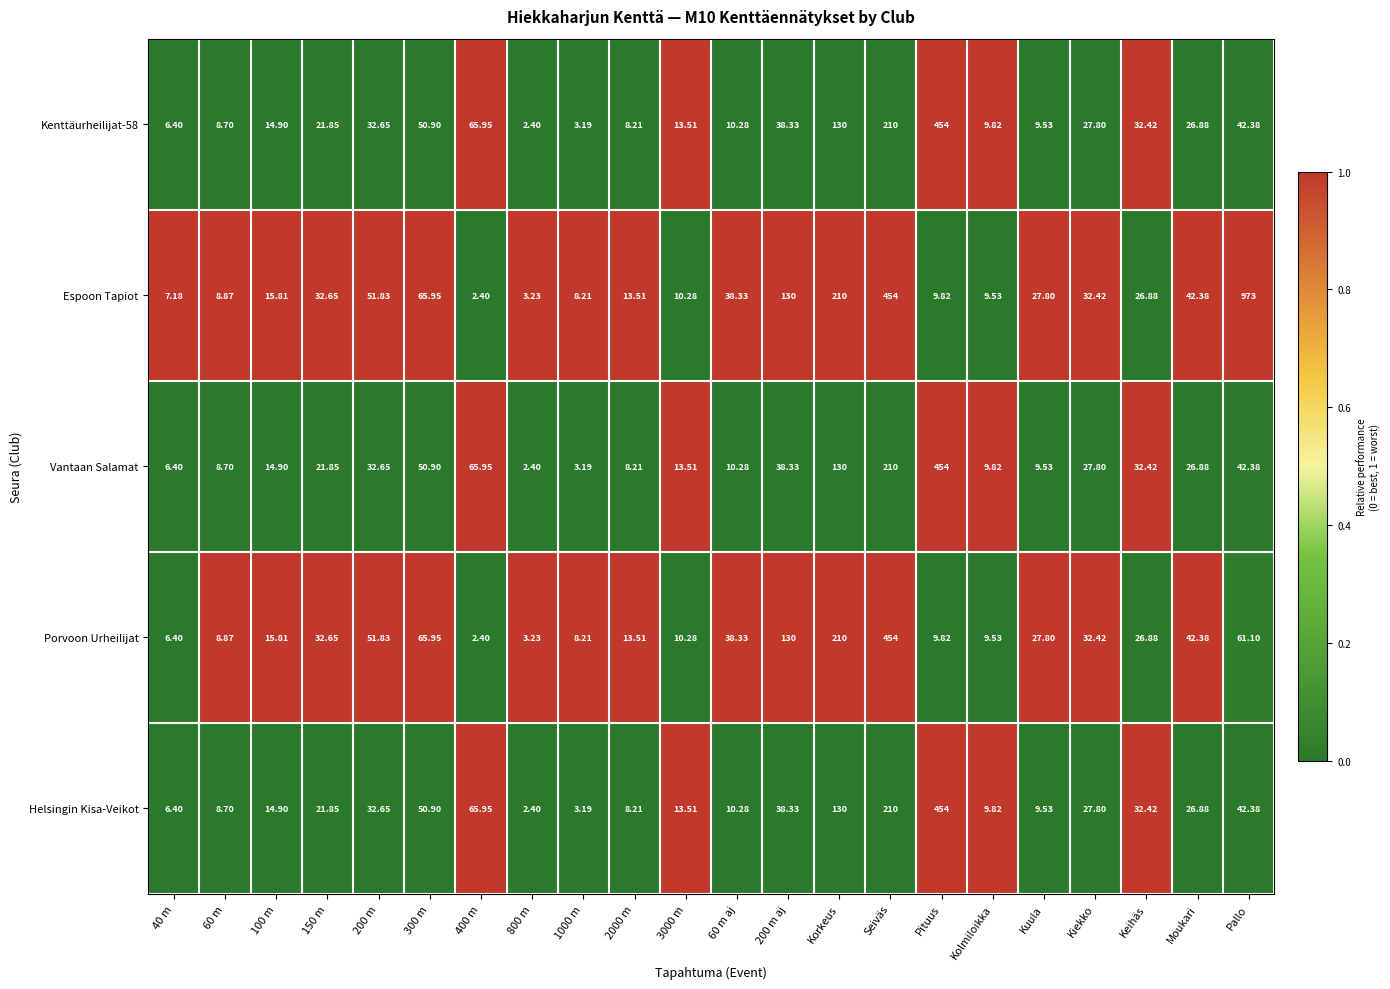

Where is Porvoon Urheilijat nearest to the value 228?

Korkeus